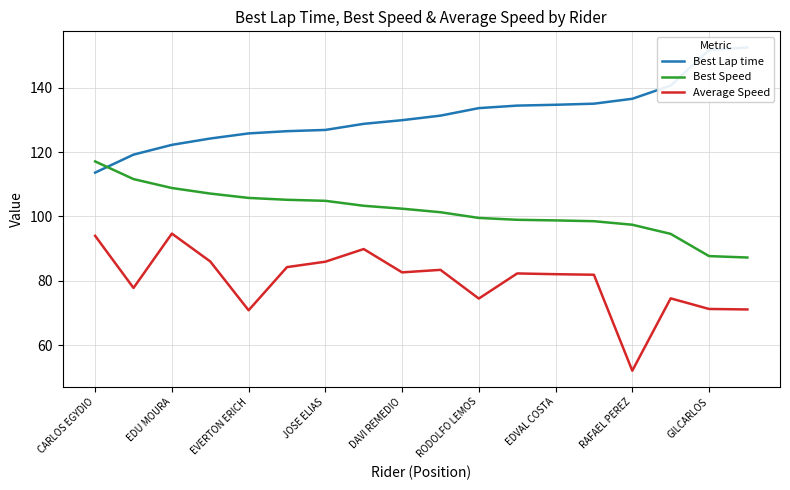

The Average Speed series shows 146.8 at CARLOS EGYDIO. True or false?

False